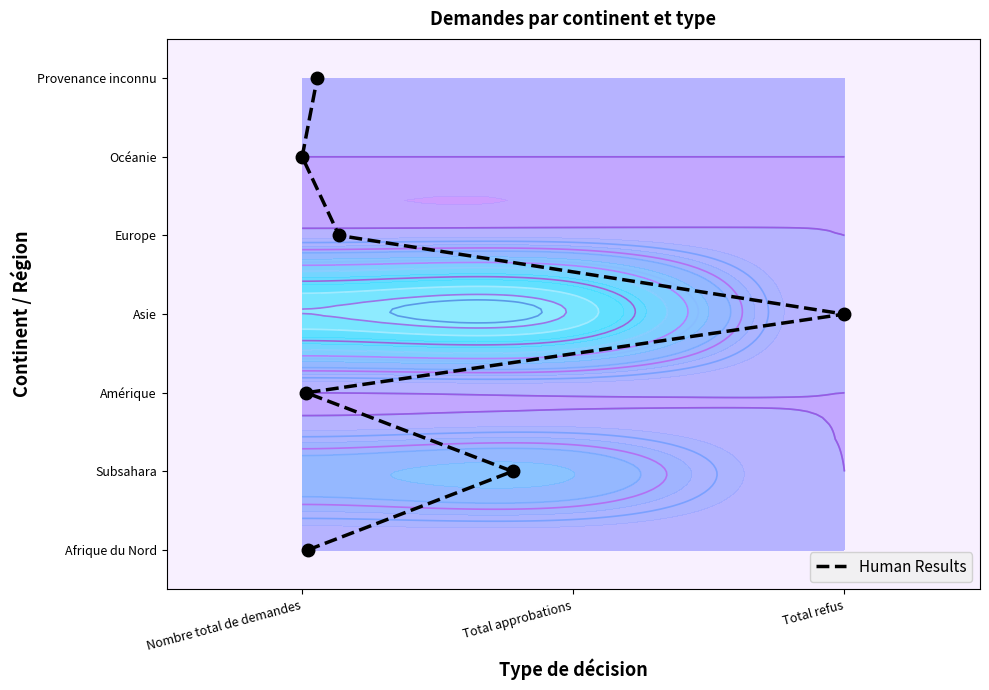

Count the values in the range 1 to 5.

5